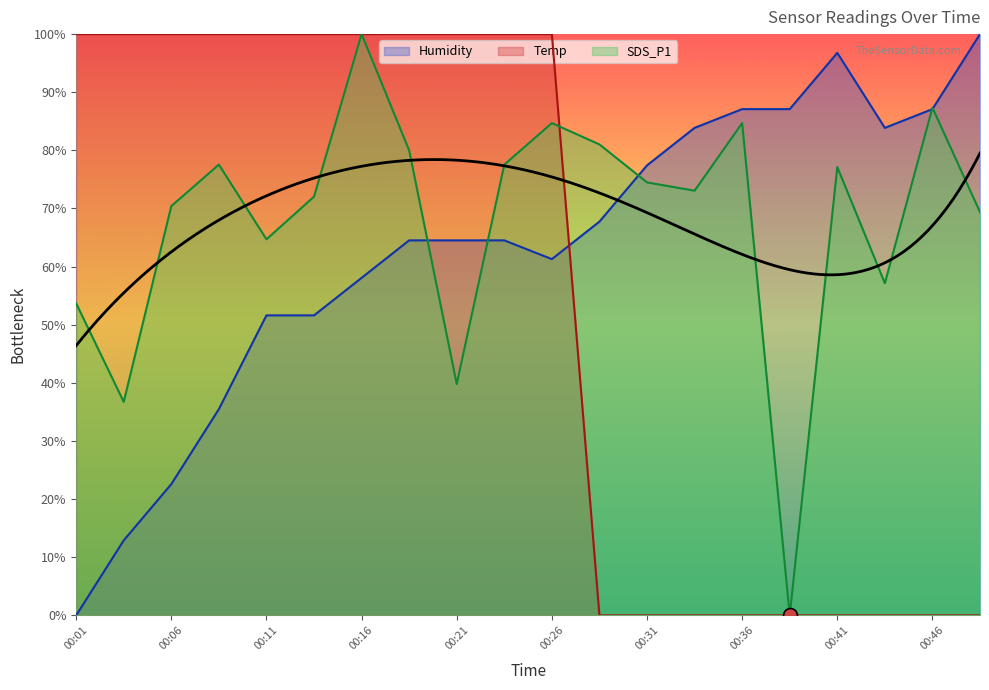

How many data points in Temp are less than 100?

9